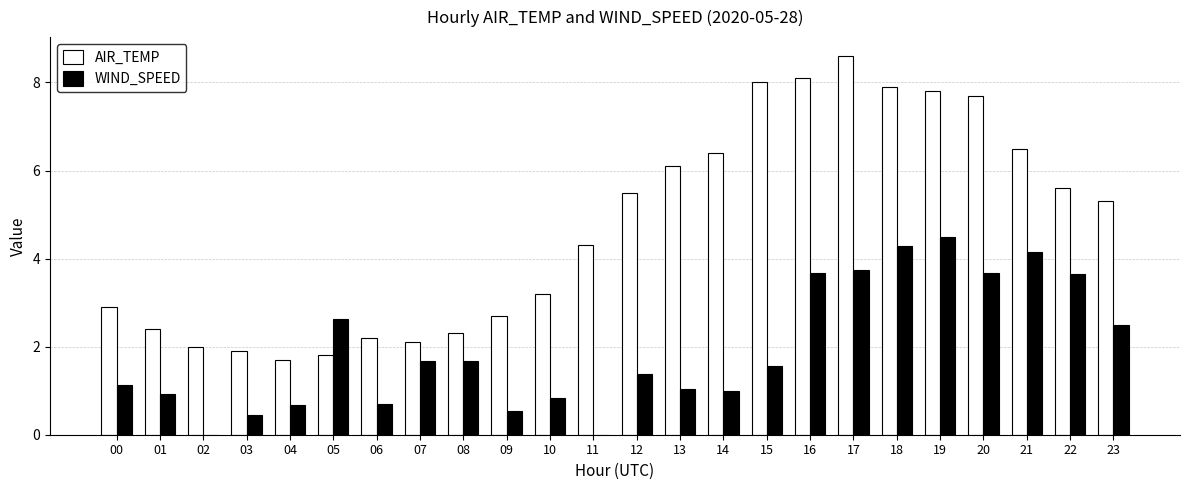

Is the value of WIND_SPEED at 12 greater than the value of AIR_TEMP at 16?

No